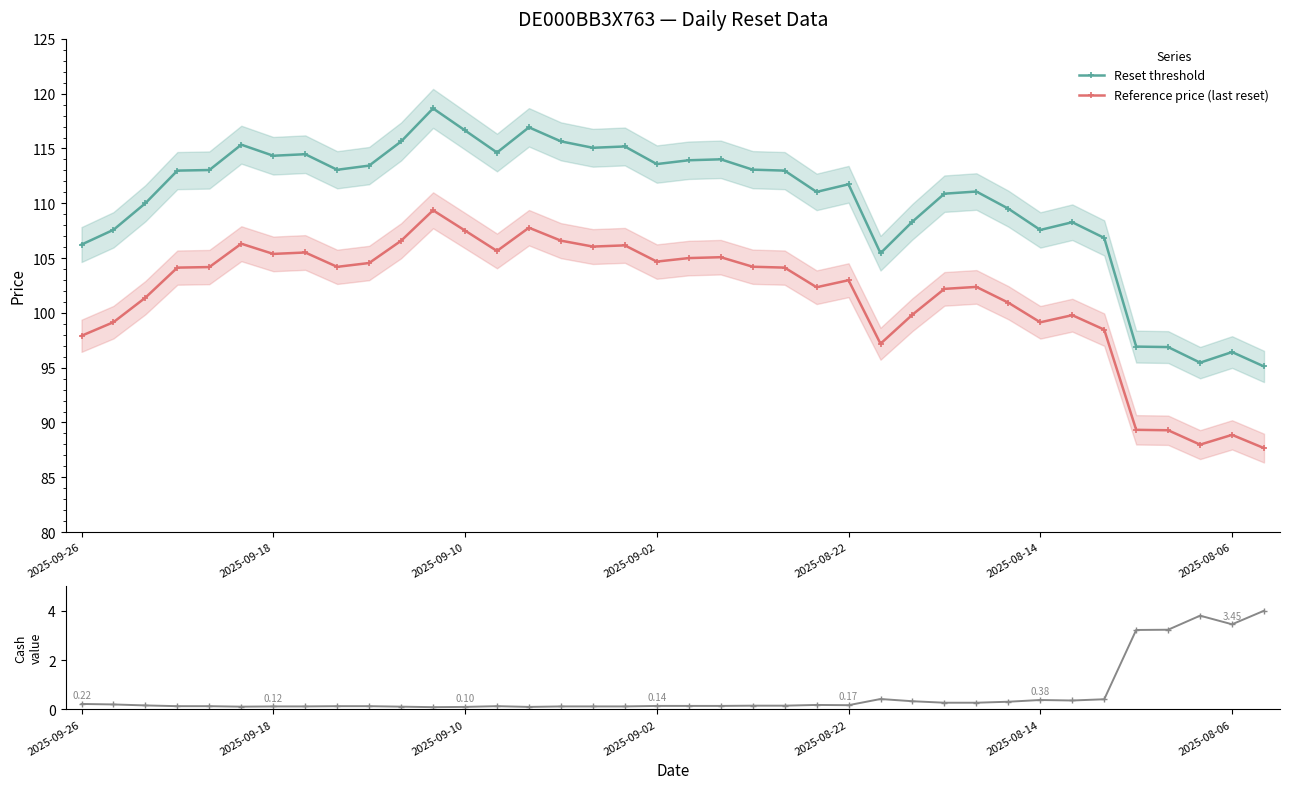

True or false: Reset threshold and Reference price (last reset) cross at least once.

False